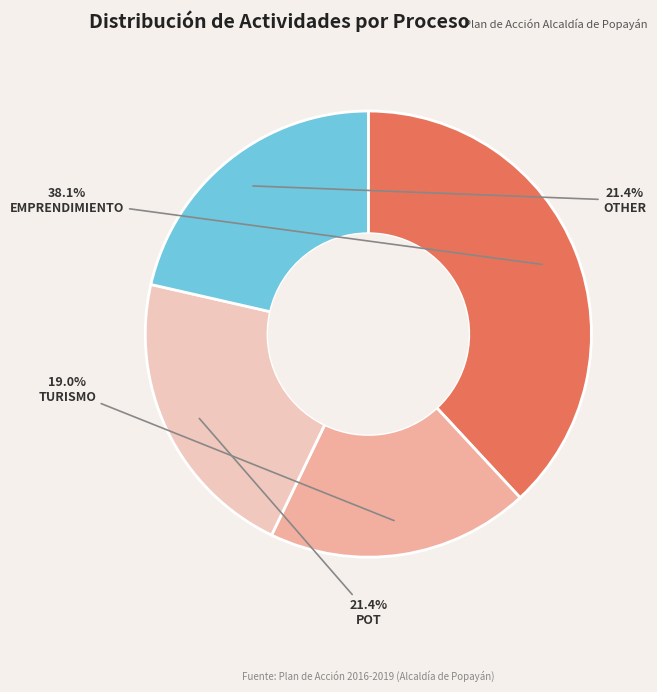

How much of the chart is everything except POT?

78.6%